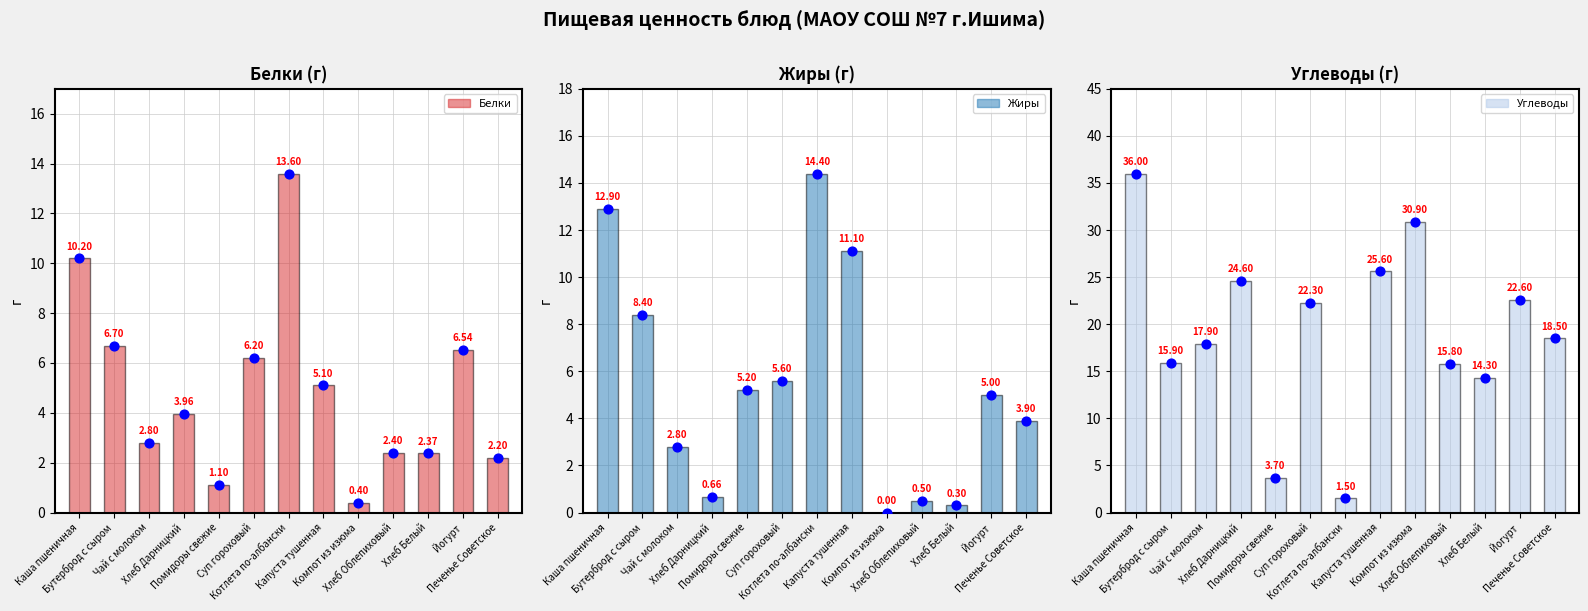

What are all the series names shown in the legend?

Белки, Жиры, Углеводы